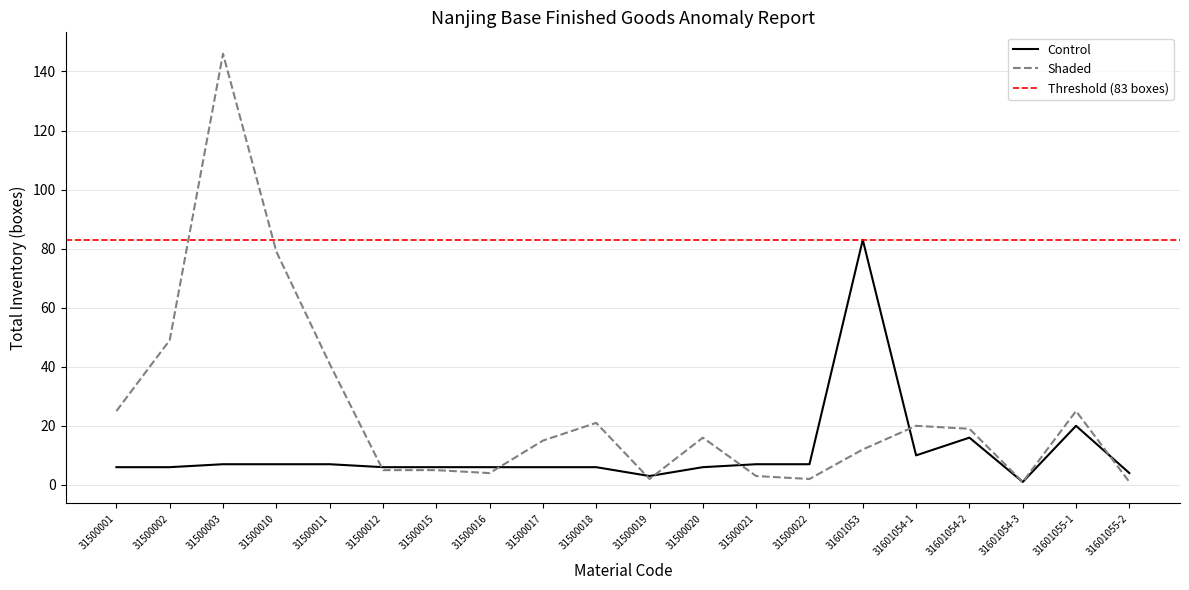

What is the value of the Shaded point at the 13th from the left?

3